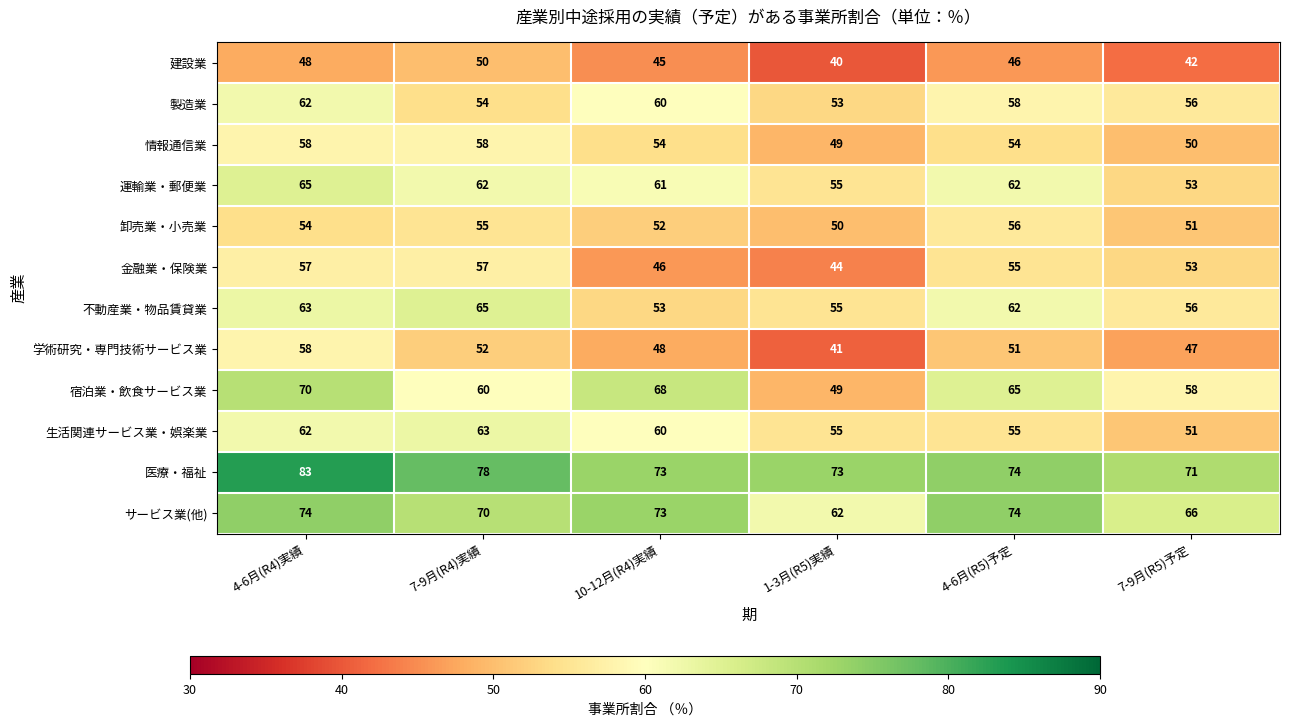

At 7-9月(R4)実績, list the series in order from smallest to largest.

建設業, 学術研究・専門技術サービス業, 製造業, 卸売業・小売業, 金融業・保険業, 情報通信業, 宿泊業・飲食サービス業, 運輸業・郵便業, 生活関連サービス業・娯楽業, 不動産業・物品賃貸業, サービス業(他), 医療・福祉